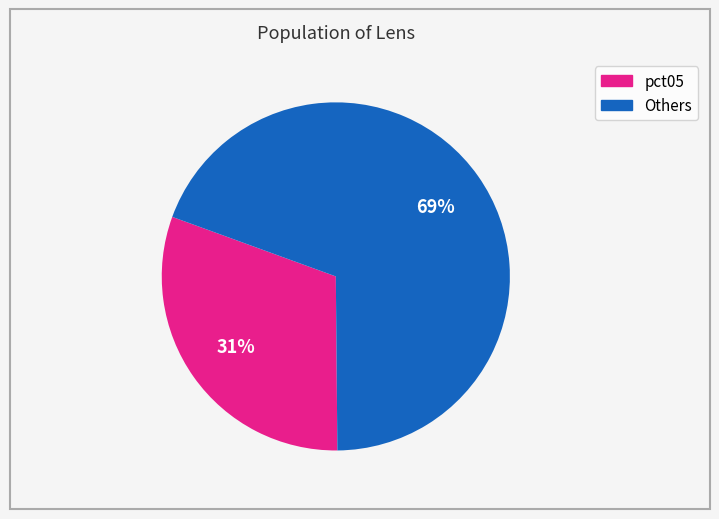

To the nearest percent, what is the average slice percentage?

50%